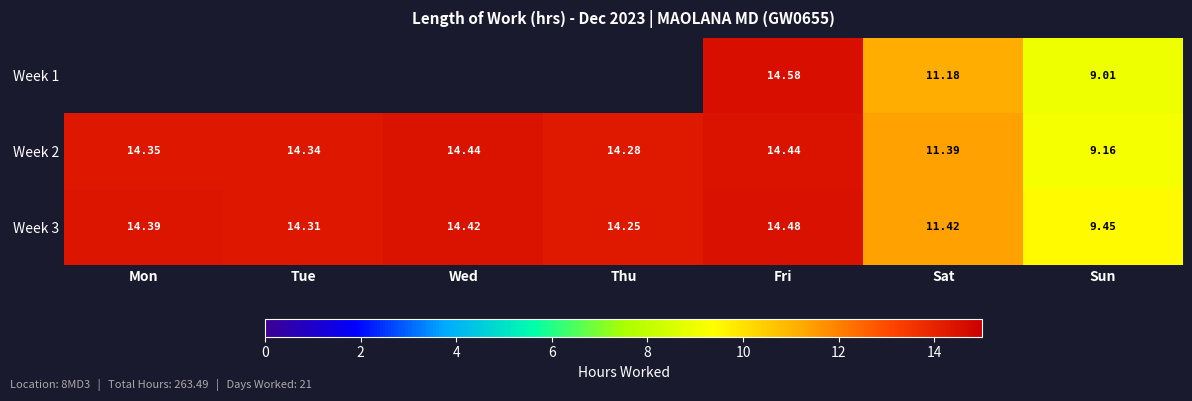

The value of Week 2 at Tue is 9.1. True or false?

False